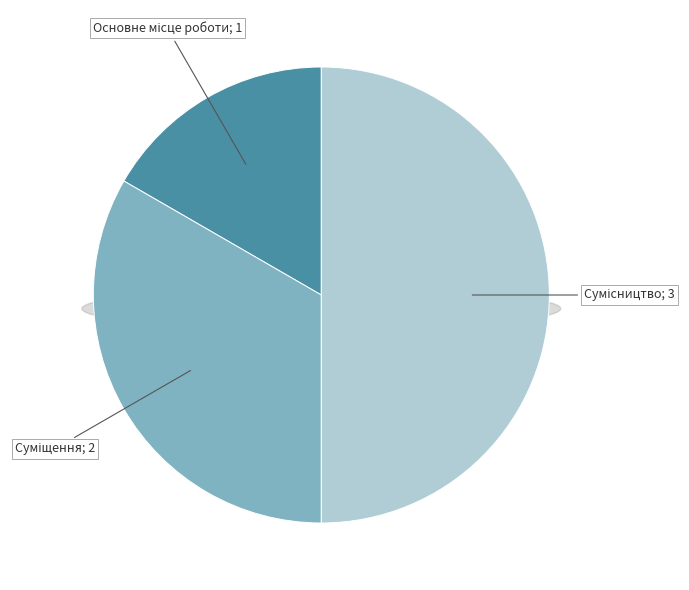

The Сумісництво slice represents 38% of the pie. True or false?

False